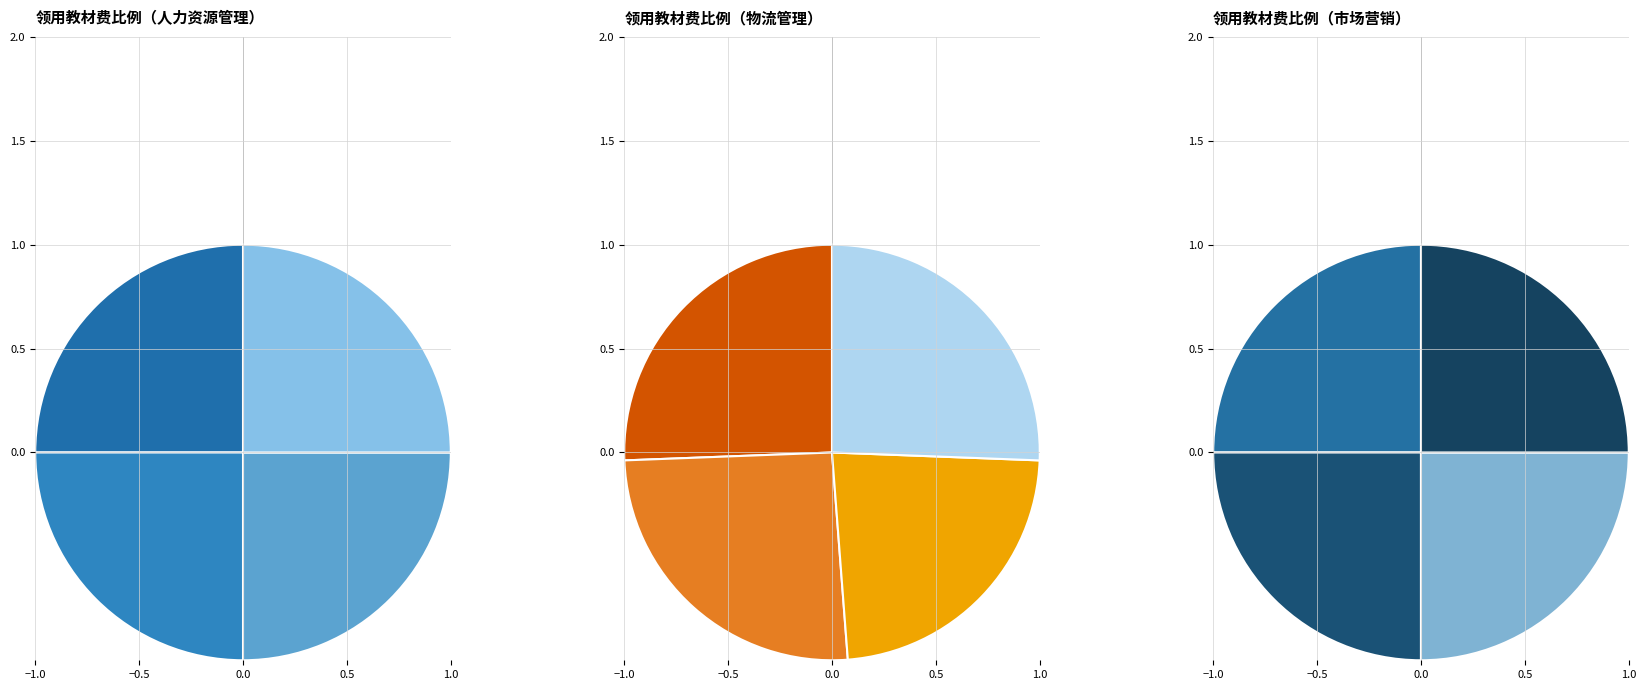

How many slices are in this pie chart?

12